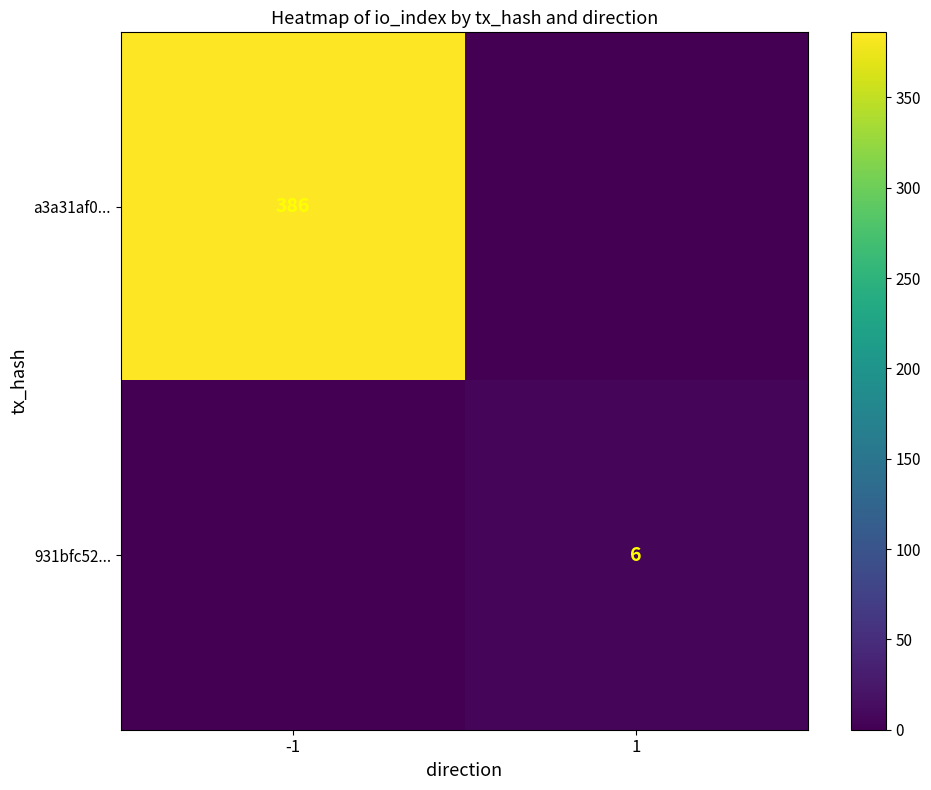

The 931bfc52... series shows 6 at 1. True or false?

True